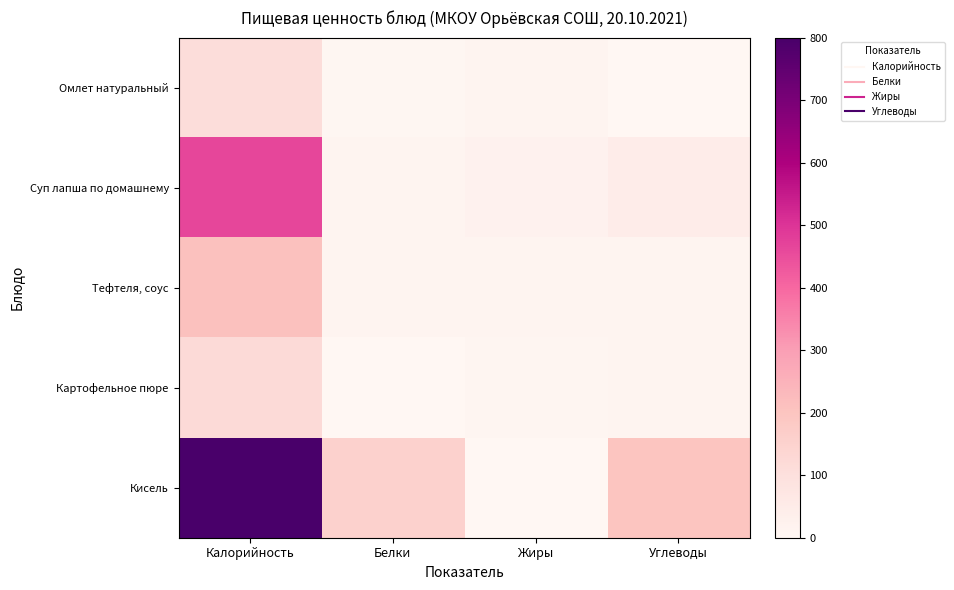

At how many categories does at least one series exceed 549?

1